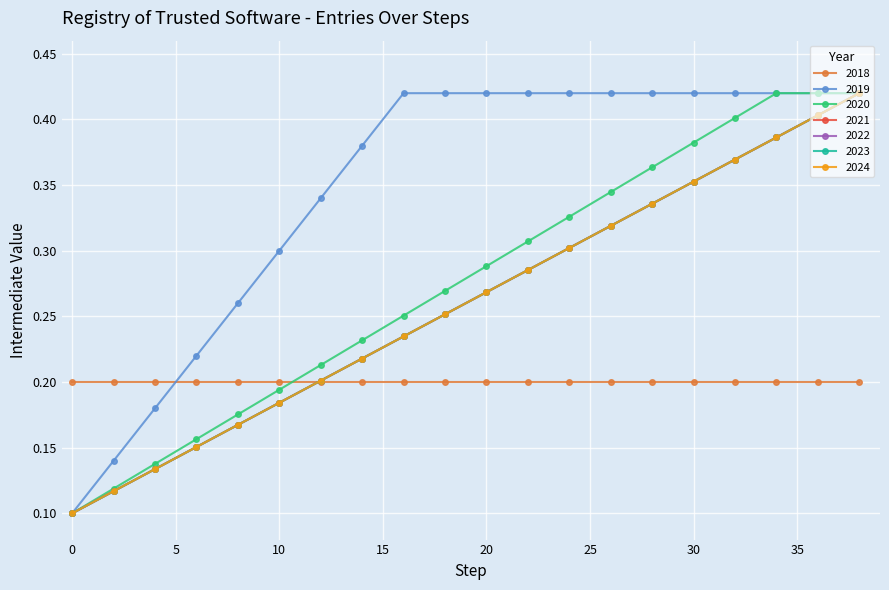

What is the greatest value displayed?

0.4